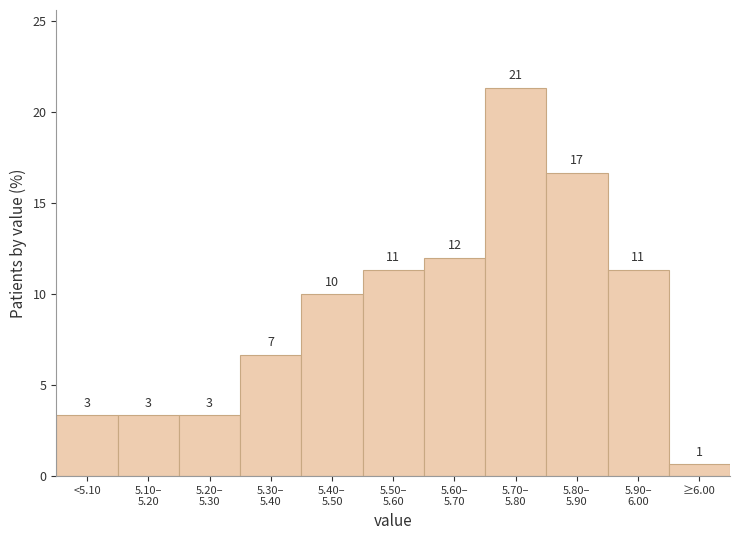

How many bars are there in total?

11